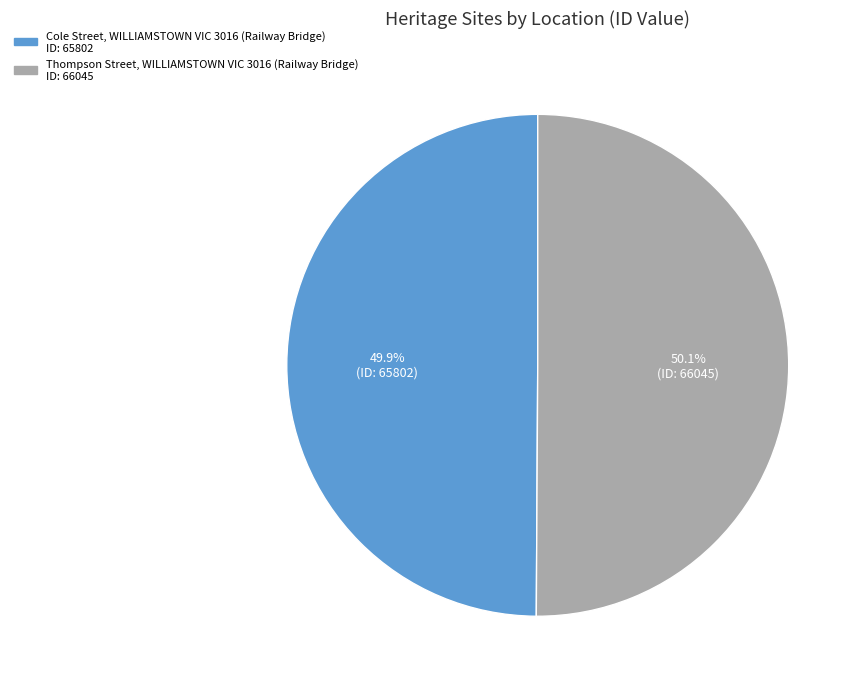

Is there a majority slice in this chart?

Yes